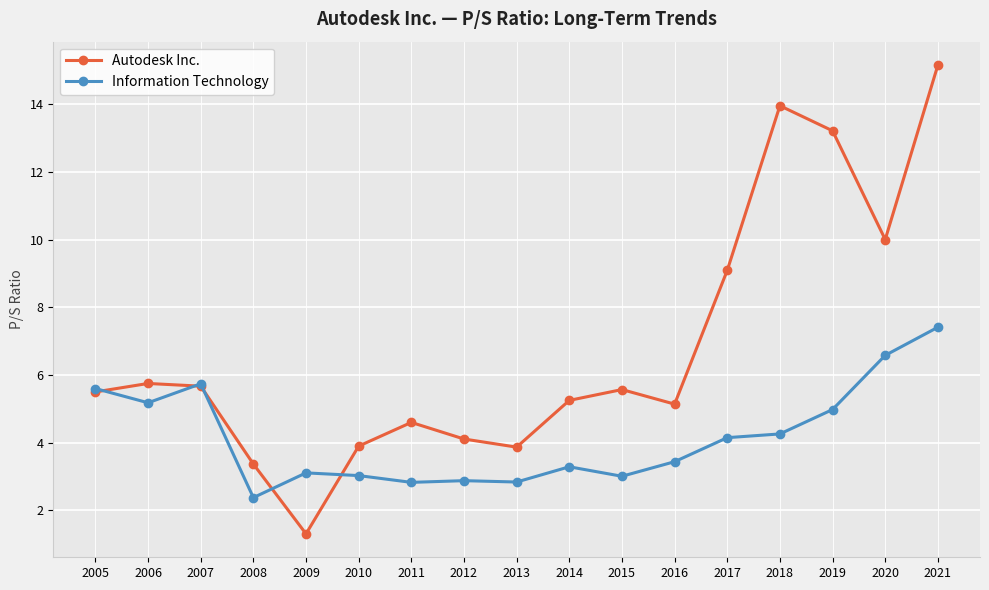

Which series has the largest range (max minus min)?

Autodesk Inc.